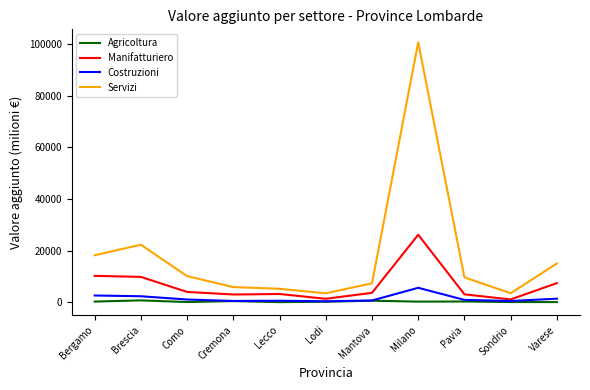

Which category has the highest value in the Manifatturiero series?

Milano